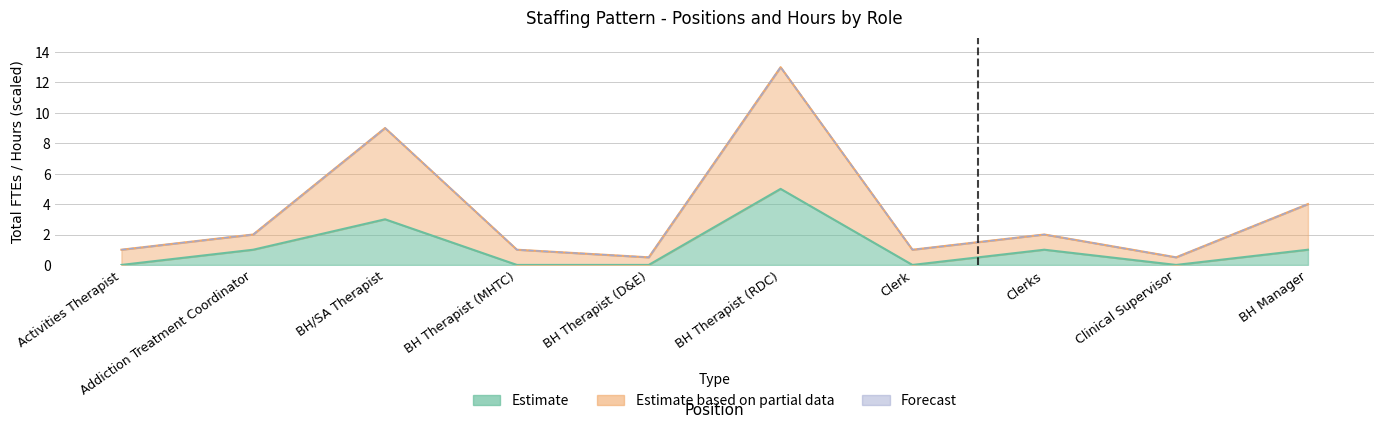

Does the chart have visible grid lines?

Yes